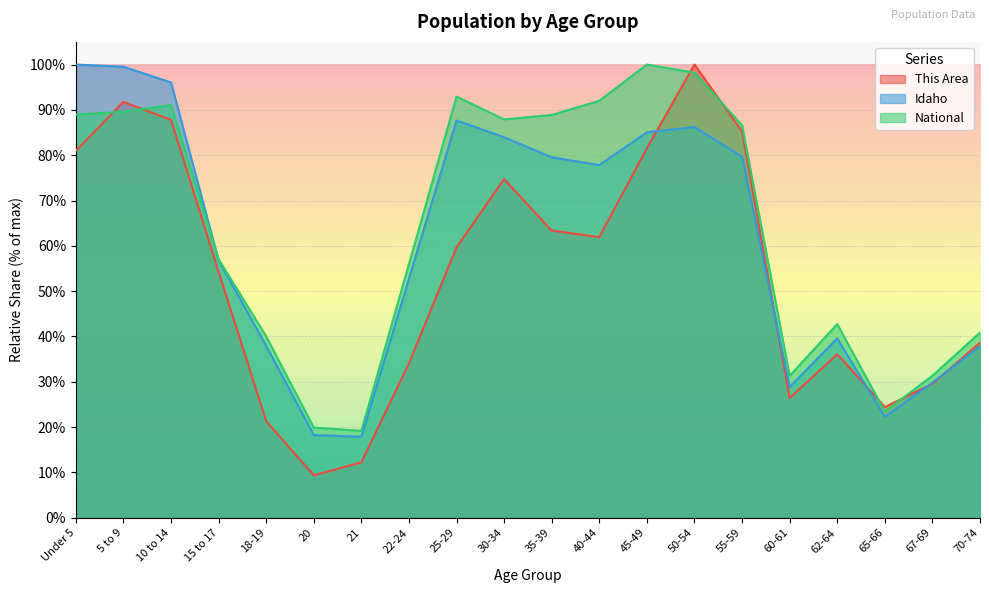

Which series ends up on top after the final intersection of Idaho and National?

National